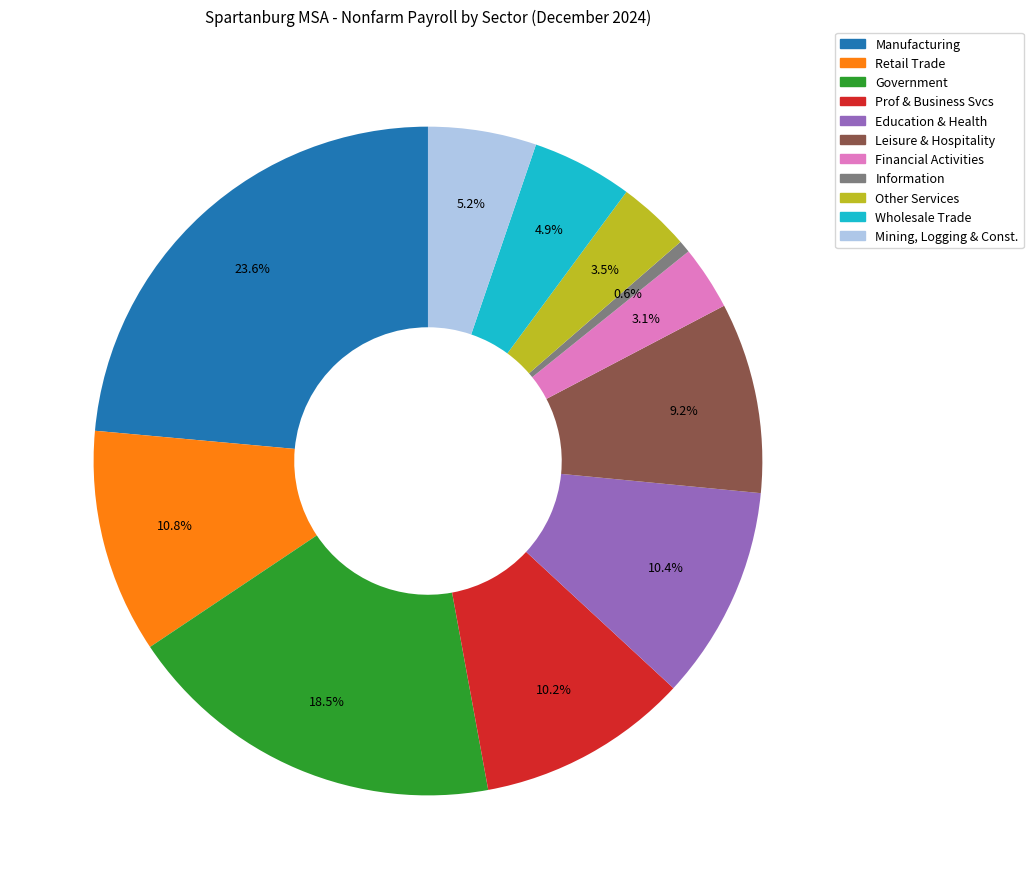

To the nearest percent, what percentage of the pie is Manufacturing?

24%